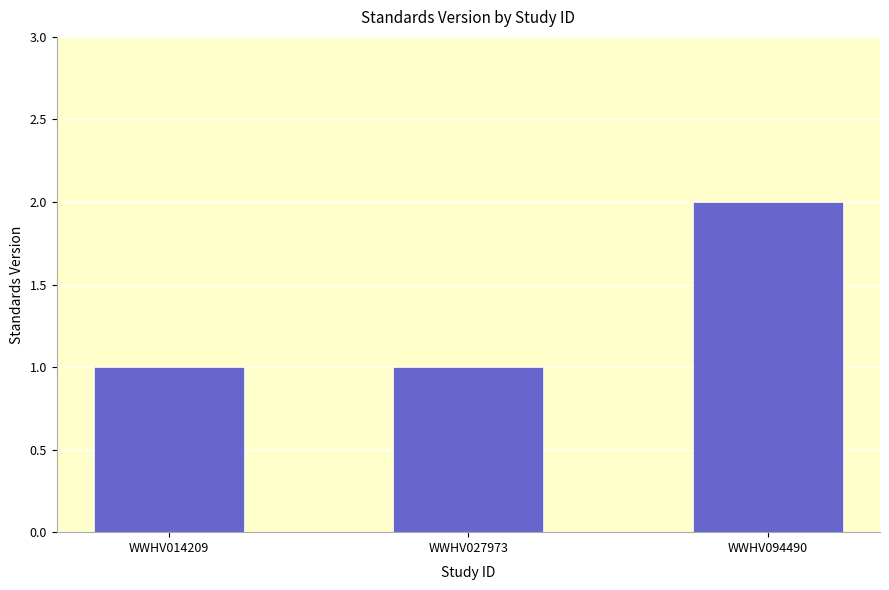

Which label corresponds to the largest value in the chart?

WWHV094490